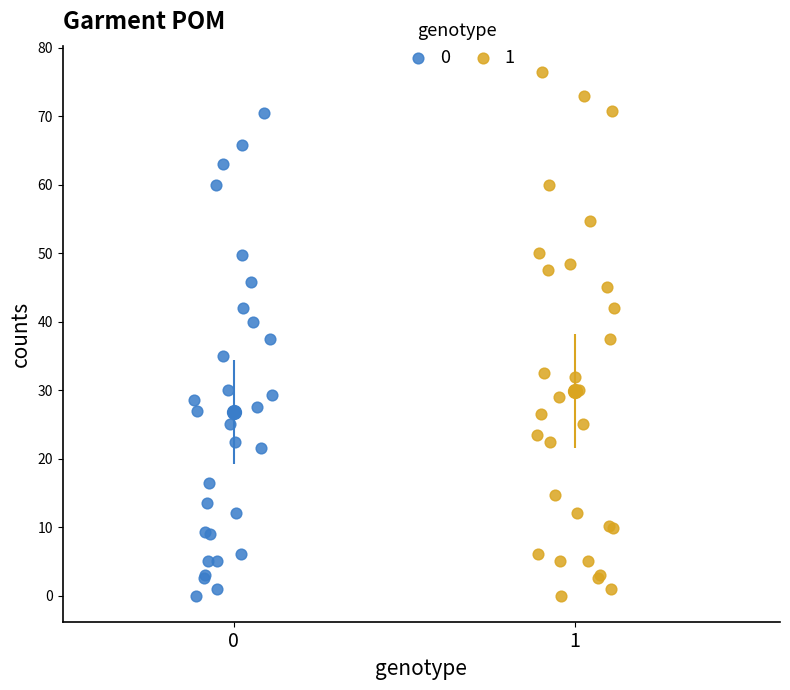

What are all the series names shown in the legend?

0, 1